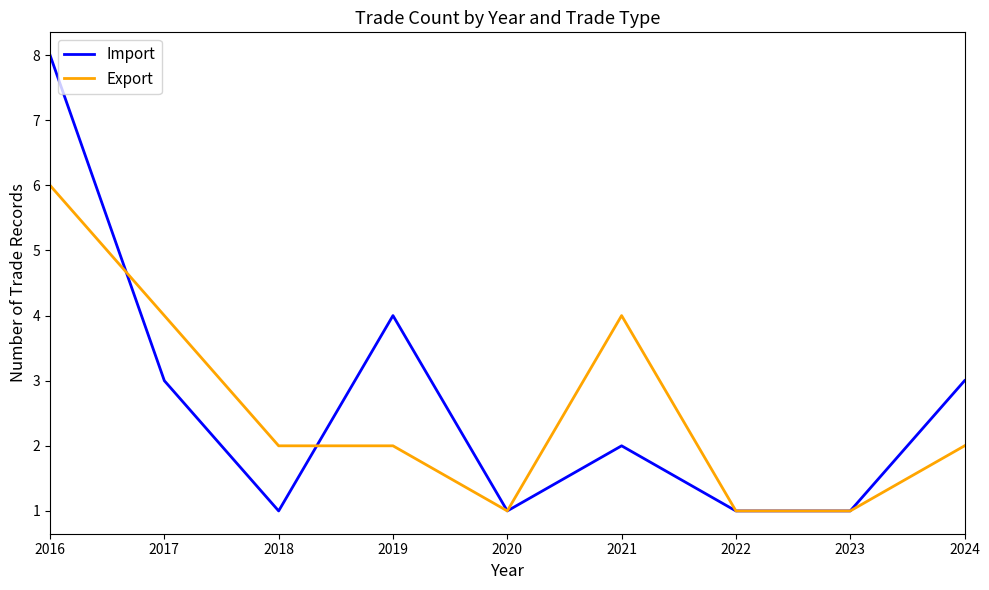

True or false: Import and Export cross at least once.

True